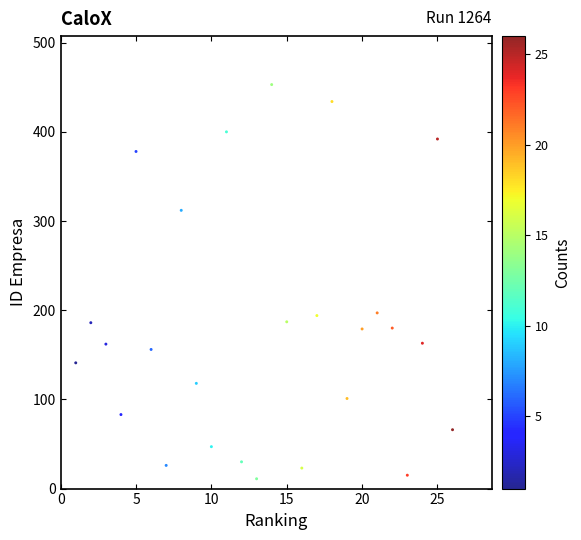

What is the range of X values (max minus min)?

25